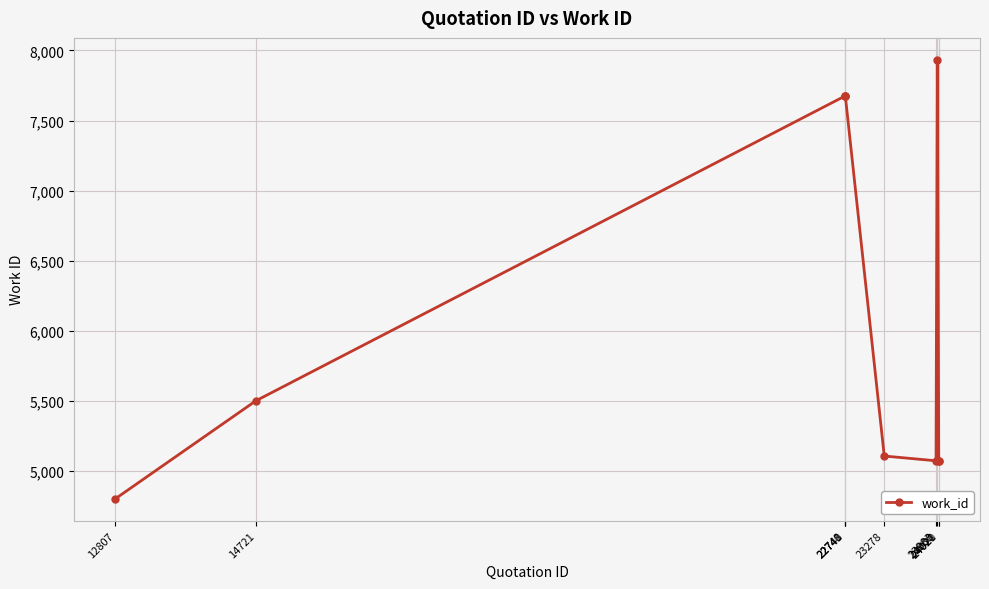

What is the difference between the maximum and minimum values?

3131